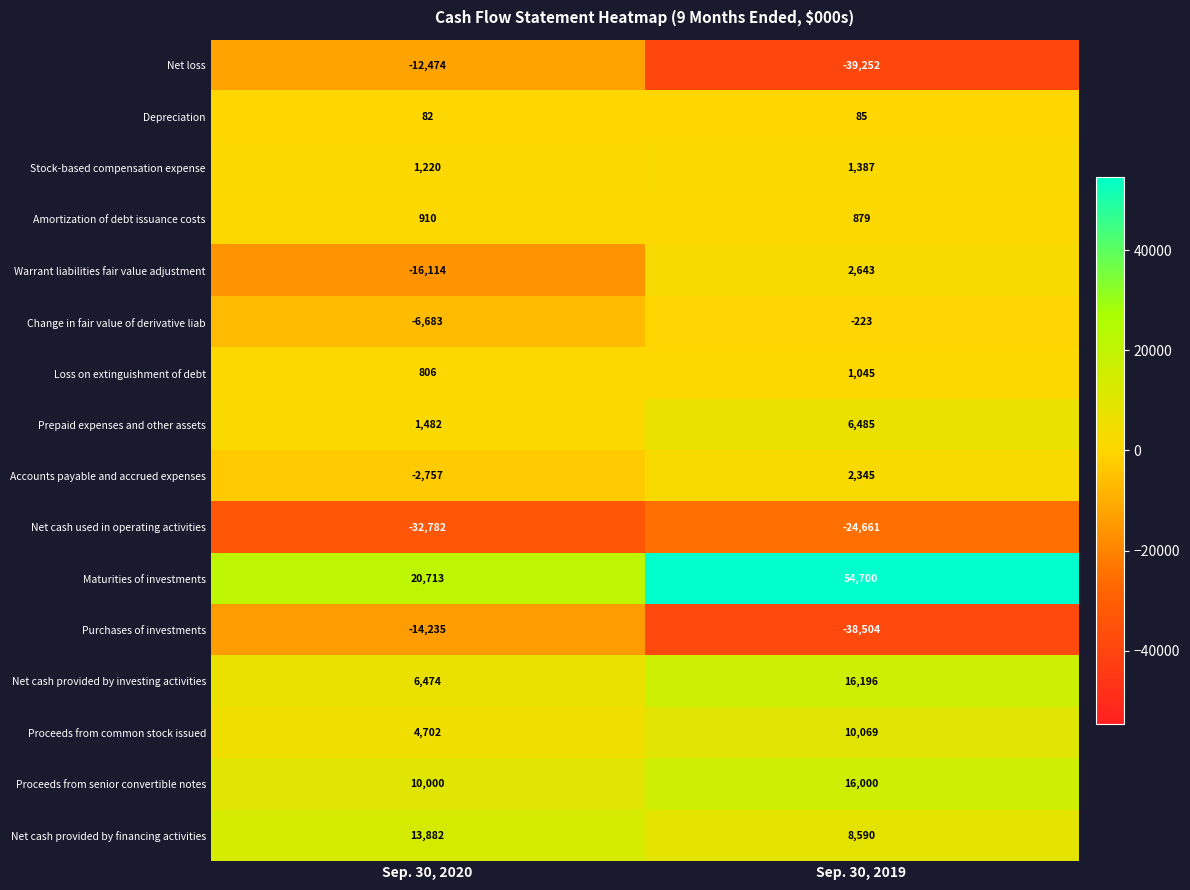

Which label corresponds to the smallest value in the chart?

Sep. 30, 2019